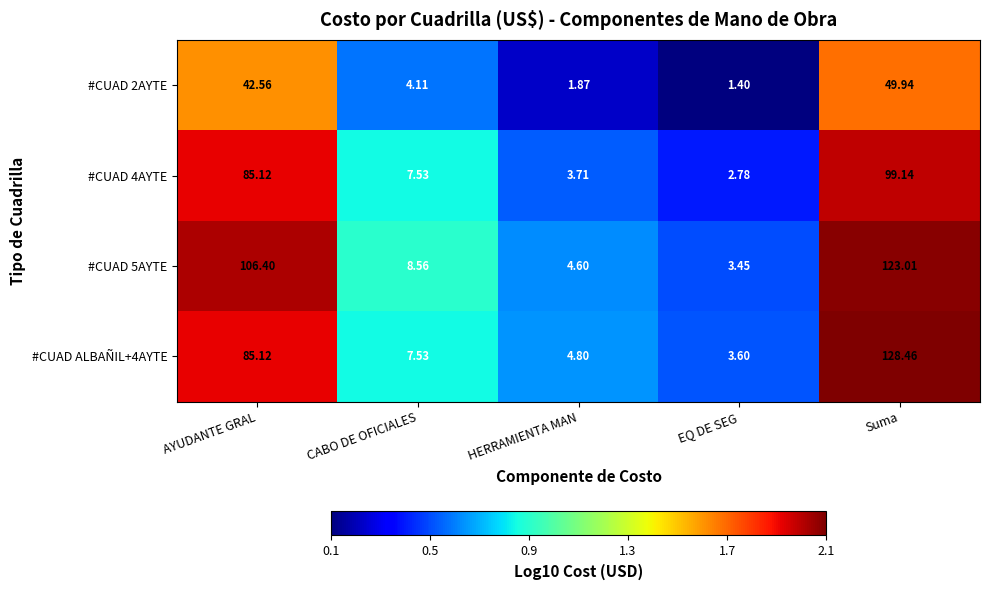

Where is #CUAD 2AYTE nearest to the value 25?

AYUDANTE GRAL